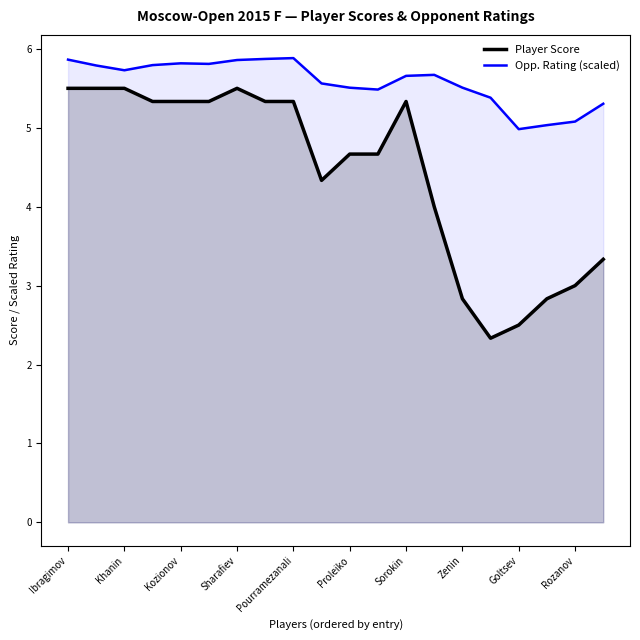

What is the difference between the second highest and second lowest values in the Player Score series?

3.0